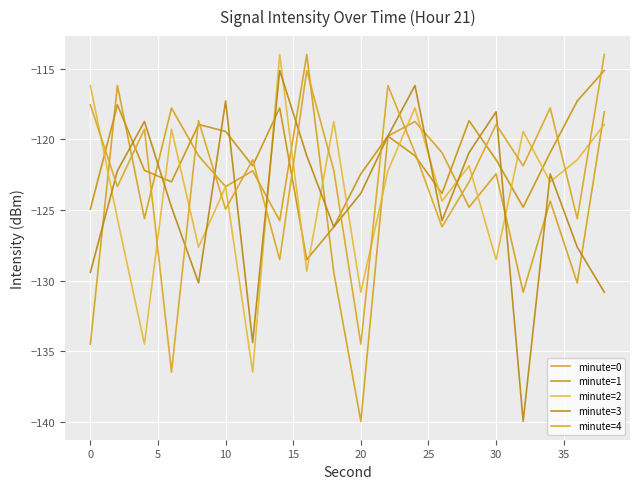

Is this an area chart (filled region under the line)?

No